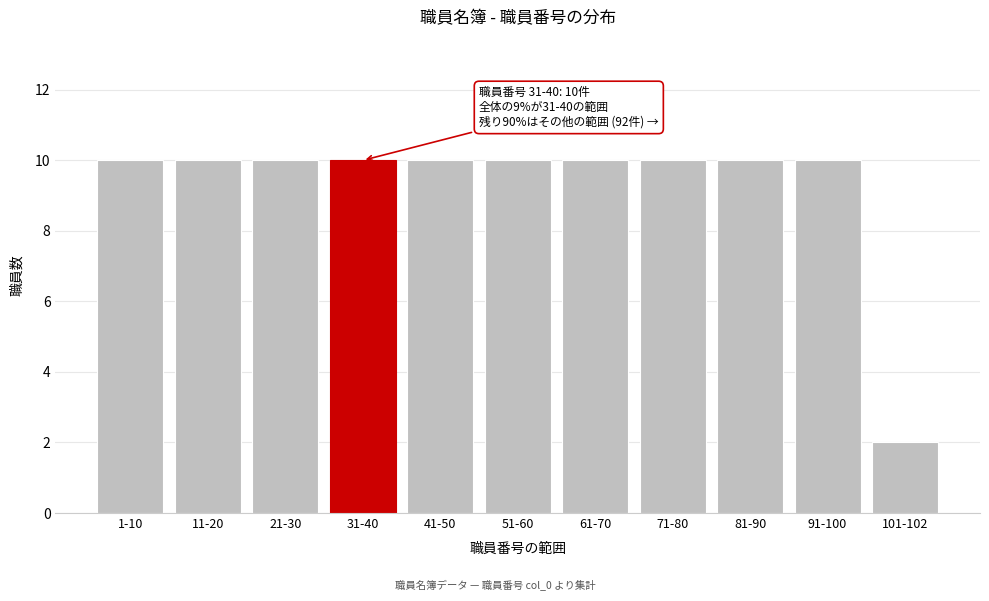

Reading left to right, extract all data points from this chart.

10	10	10	10	10	10	10	10	10	10	2